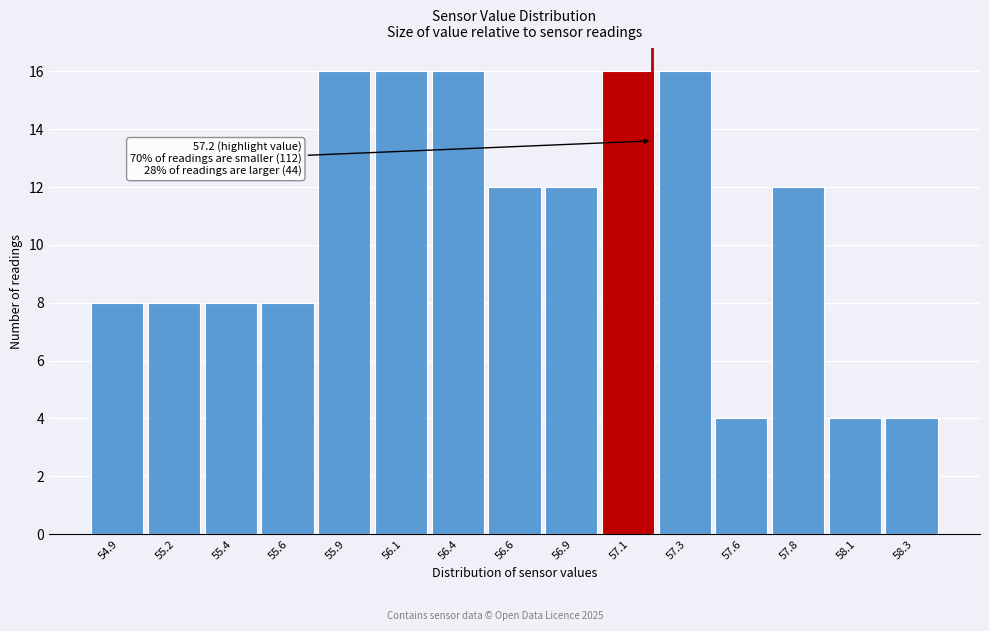

Reading left to right, transcribe all the data shown in this chart.

8	8	8	8	16	16	16	12	12	16	16	4	12	4	4